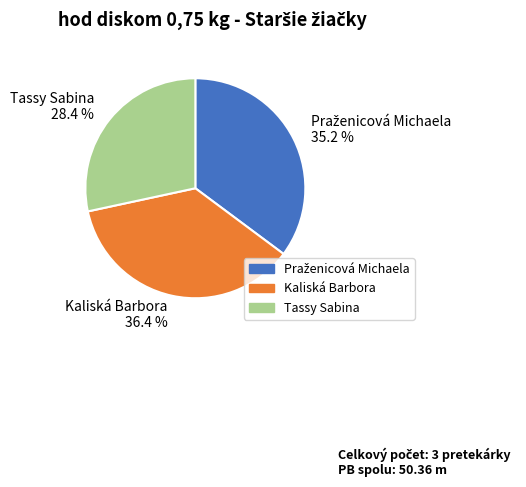

The Kaliská Barbora slice represents 36% of the pie. True or false?

True